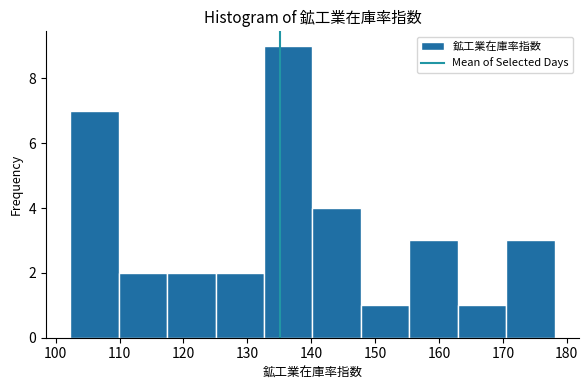

How tall is the bar that spans 125 to 133 on the x-axis? Neither the bar edges nor the heights are printed on the chart, so give them approximately, as read against the axes.

2